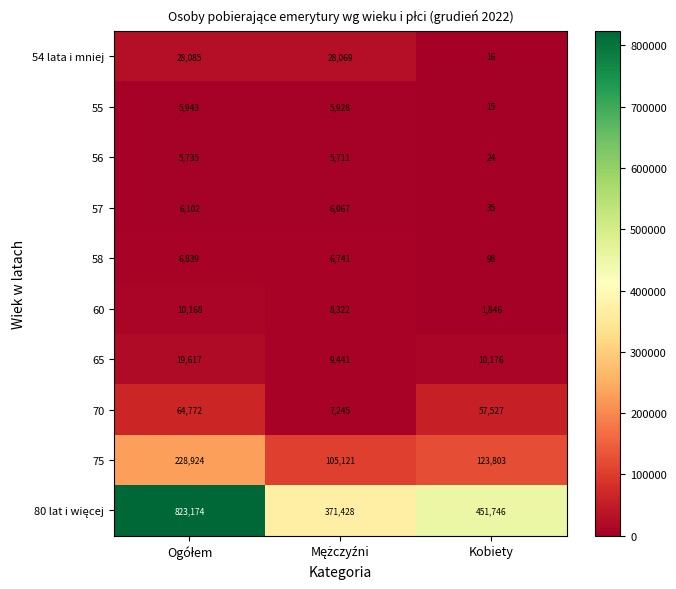

What is the average value of the 58 series?

4559